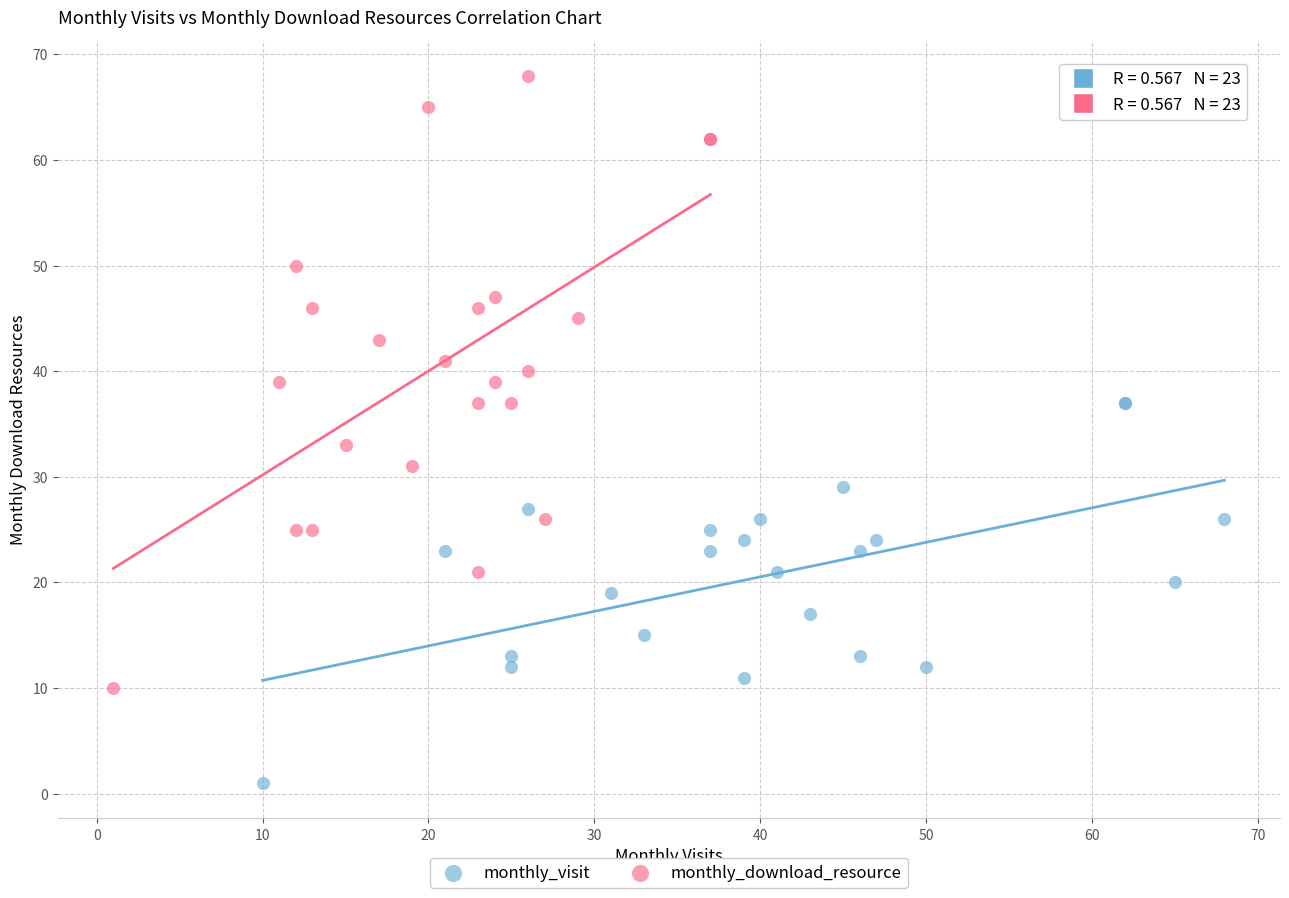

Which series contains the highest Y value?

monthly_download_resource